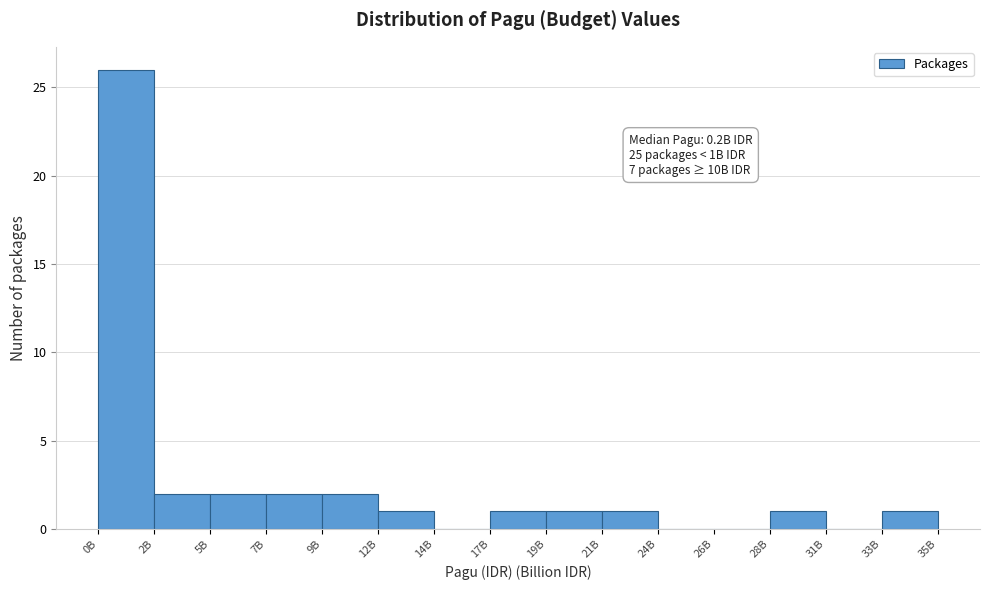

Reading left to right, what are all the values shown in this chart?

0B=26	2B=2	5B=2	7B=2	9B=2	12B=1	14B=0	17B=1	19B=1	21B=1	24B=0	26B=0	28B=1	31B=0	35B=1